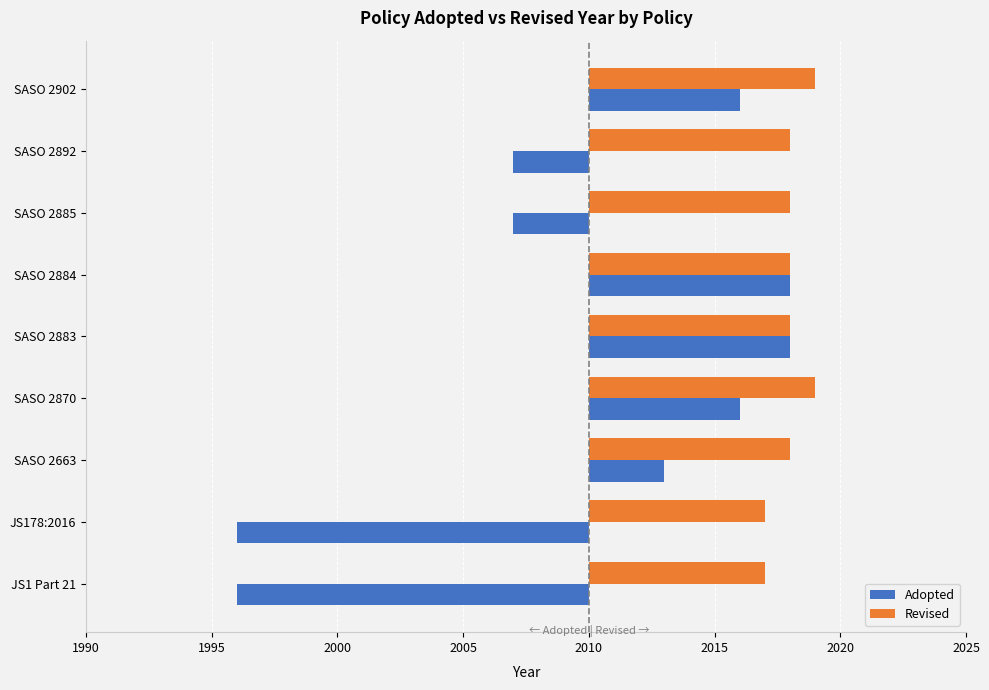

Rank the series by their maximum value, from lowest to highest.

Adopted, Revised